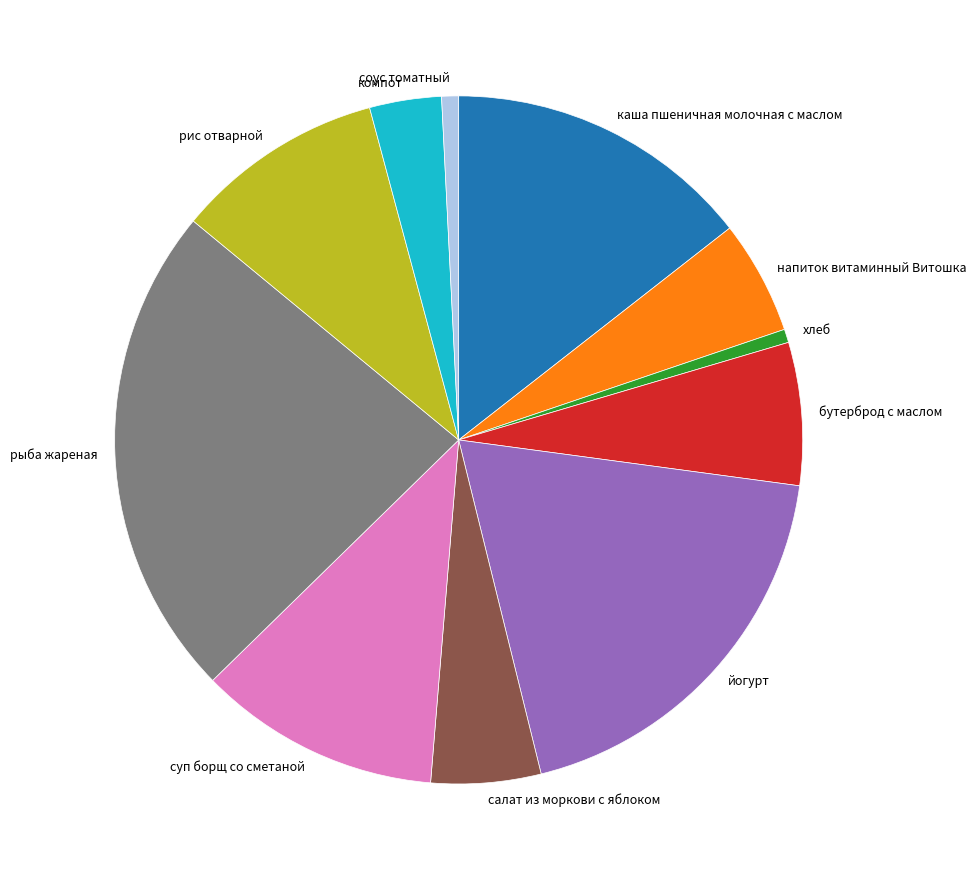

How many segments does this pie chart have?

11